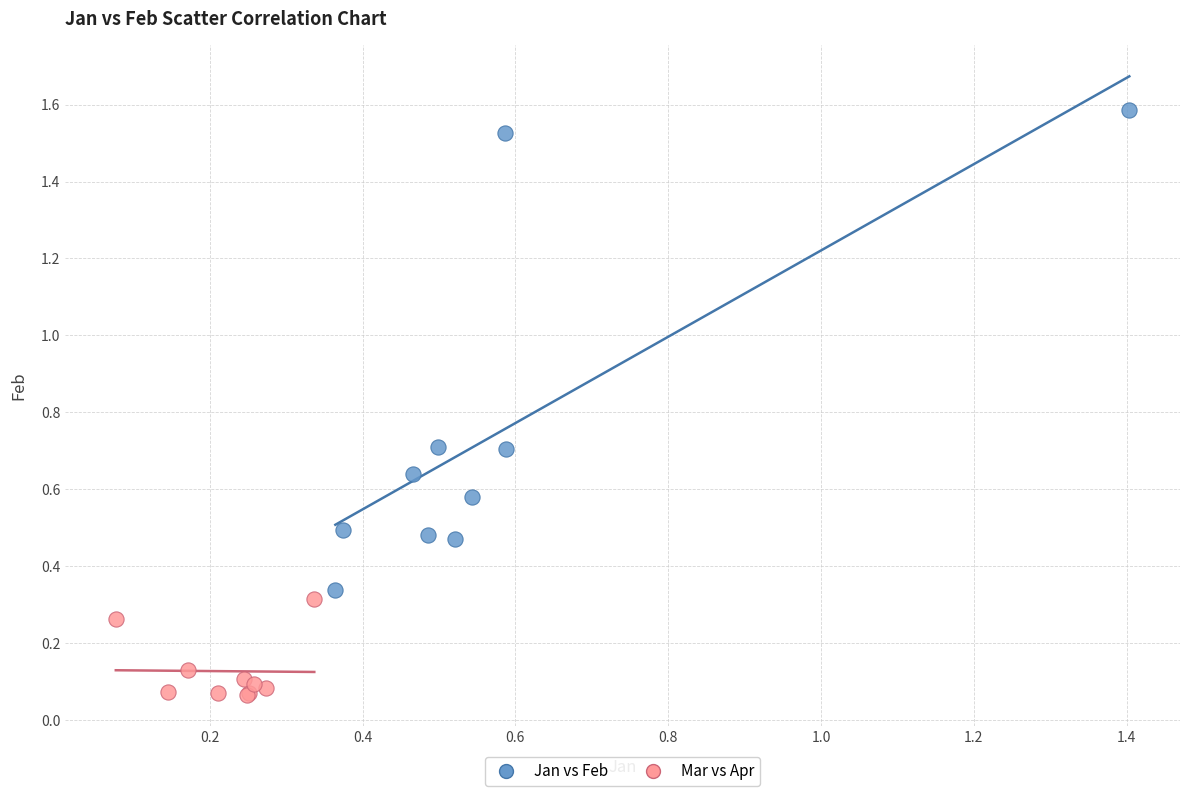

Which series has the largest Y range (max minus min)?

Jan vs Feb